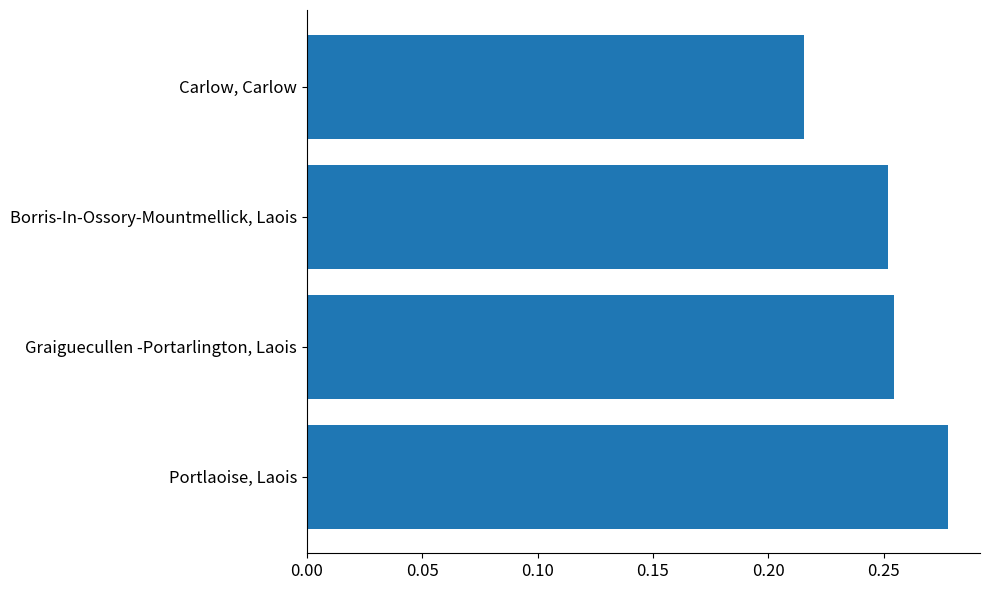

At which label is the value closest to 0?

Carlow, Carlow